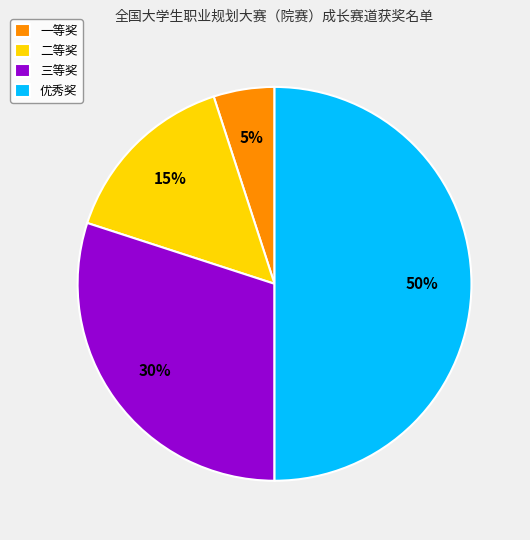

To the nearest percent, what is the difference between the largest and smallest slice percentages?

45%